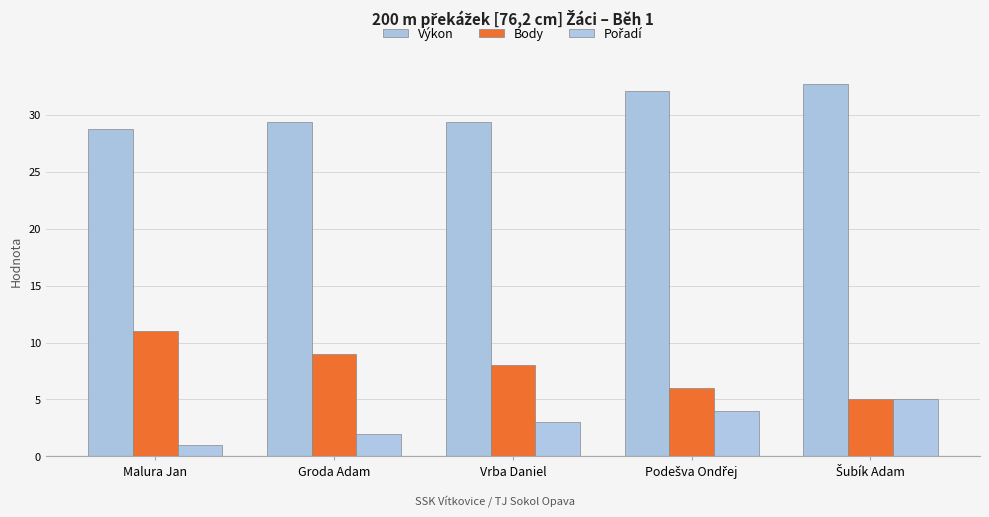

What is the label of the 2nd bar from the left?

Groda Adam